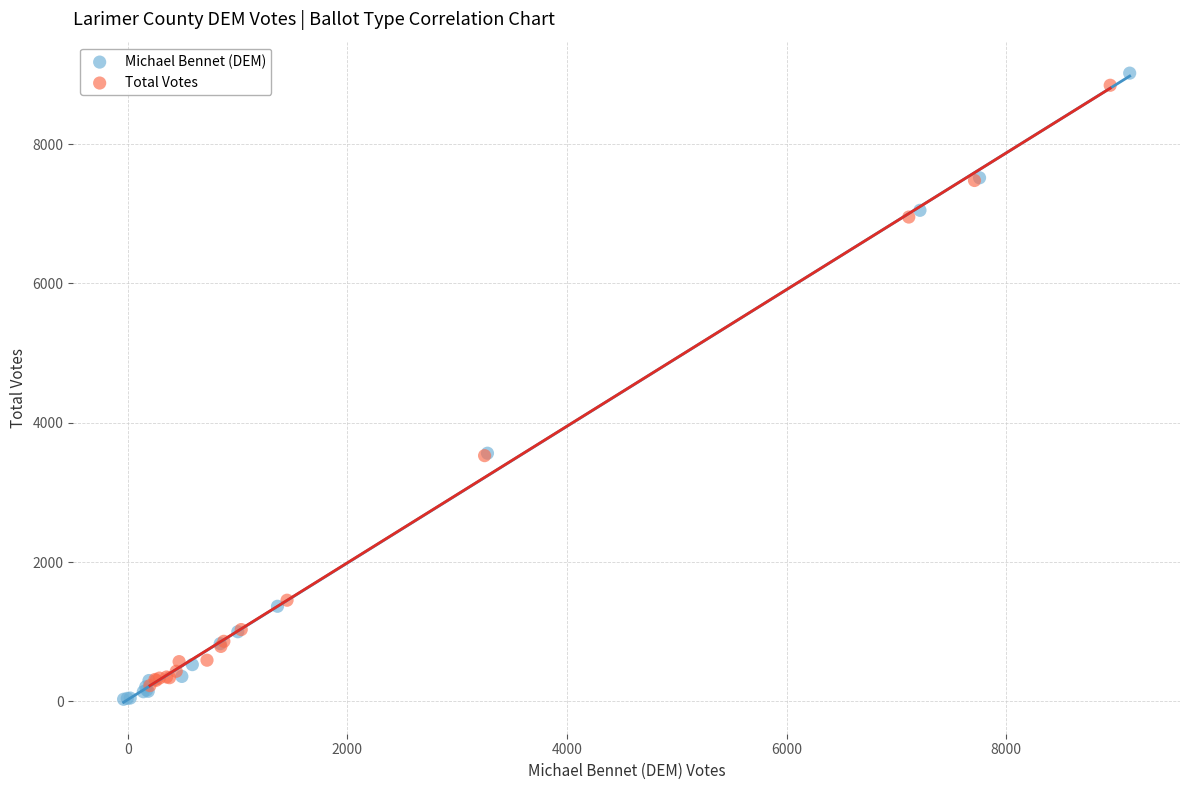

Which series has the widest spread of Y values?

Michael Bennet (DEM)